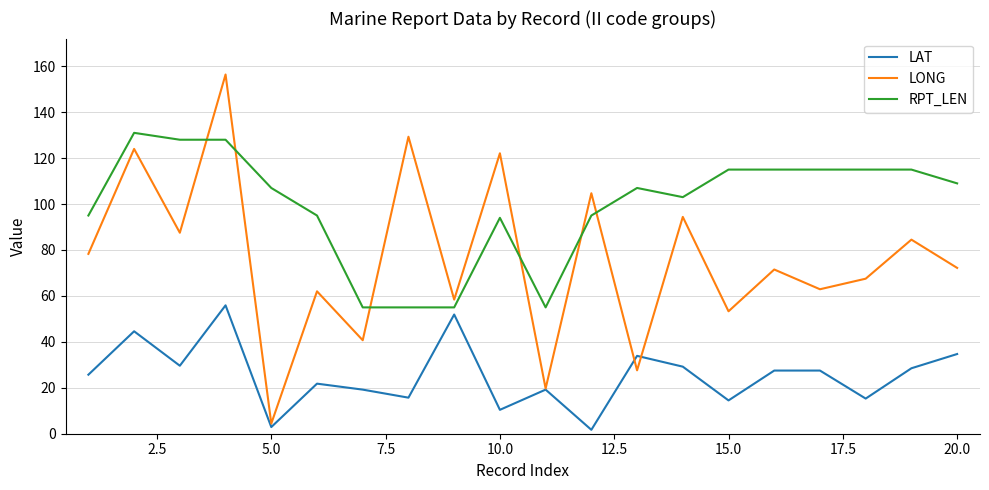

What is the difference between the second highest and minimum values in the LAT series?

50.2